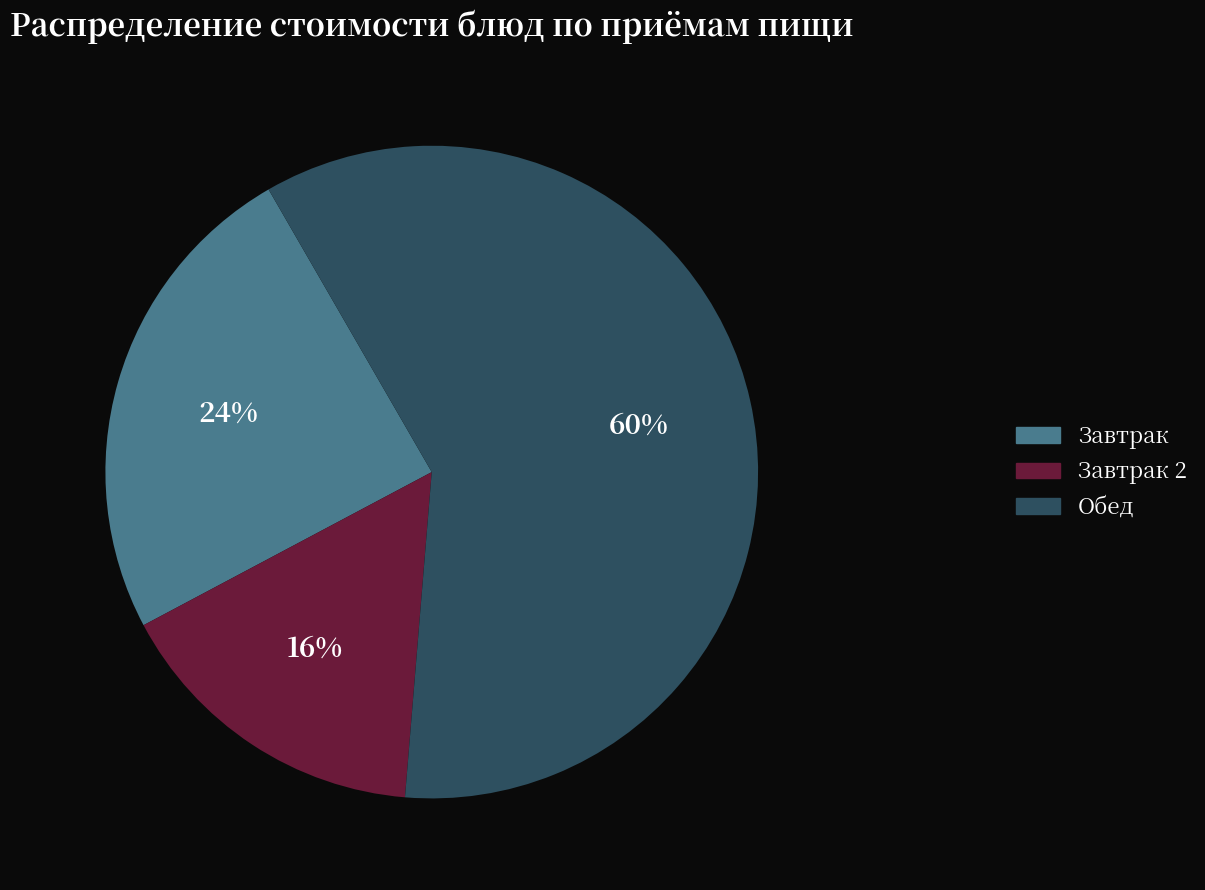

Which has a higher value, Завтрак 2 or Обед?

Обед